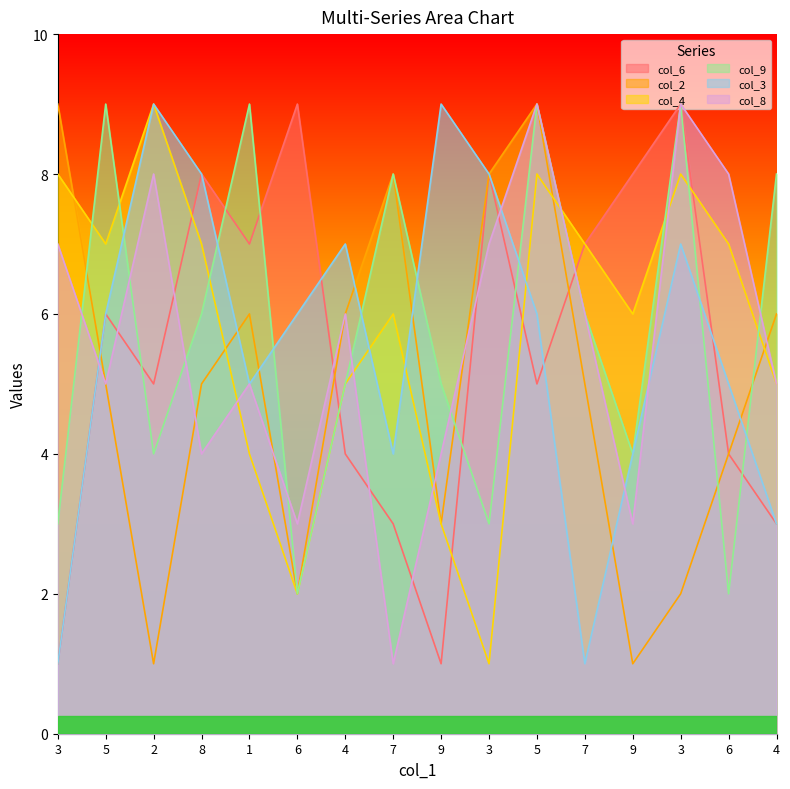

How many values in the col_9 series exceed 6?

6